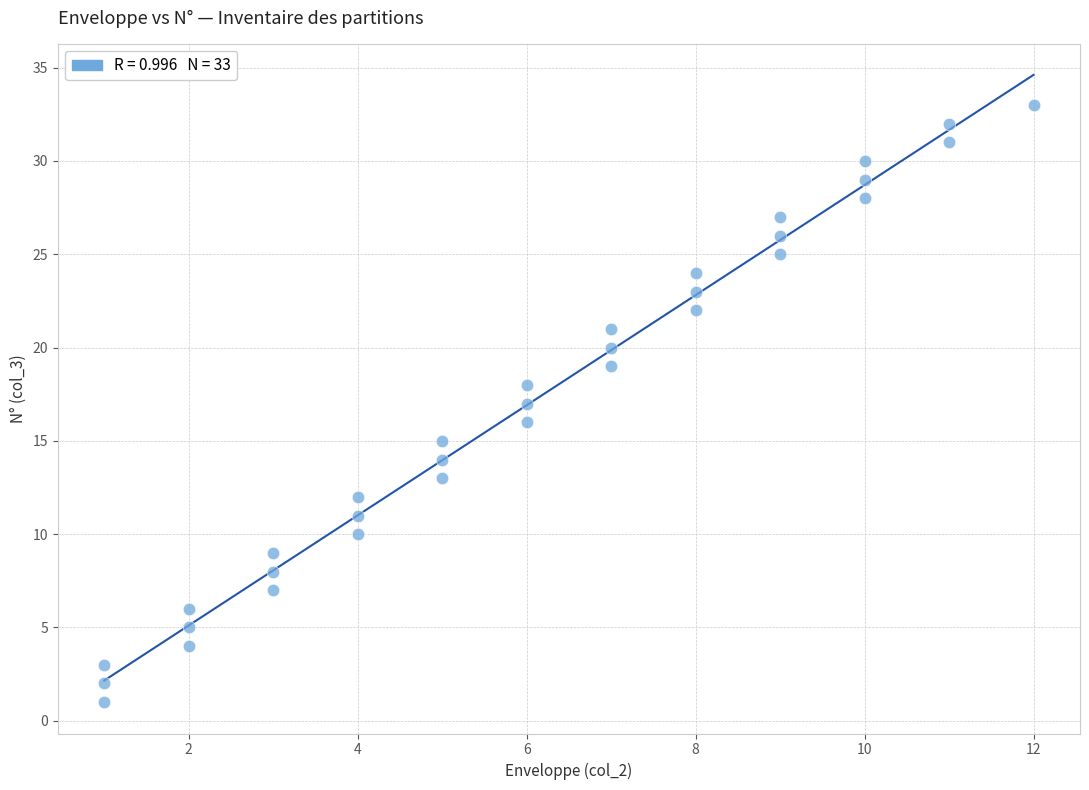

What is the range of X values (max minus min)?

11